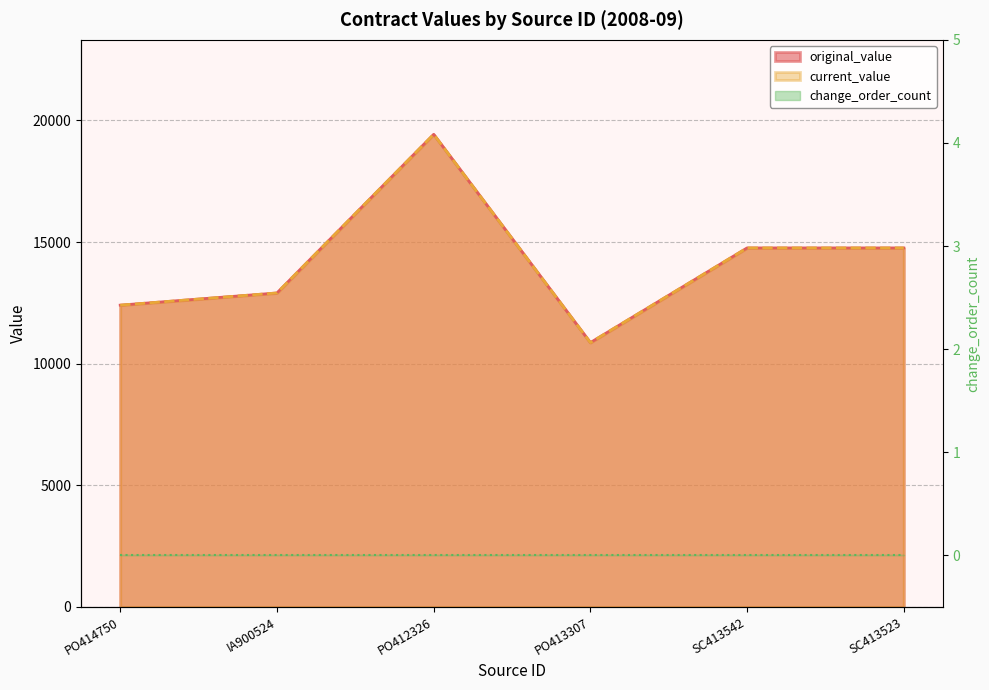

At which label does current_value reach its peak?

PO412326